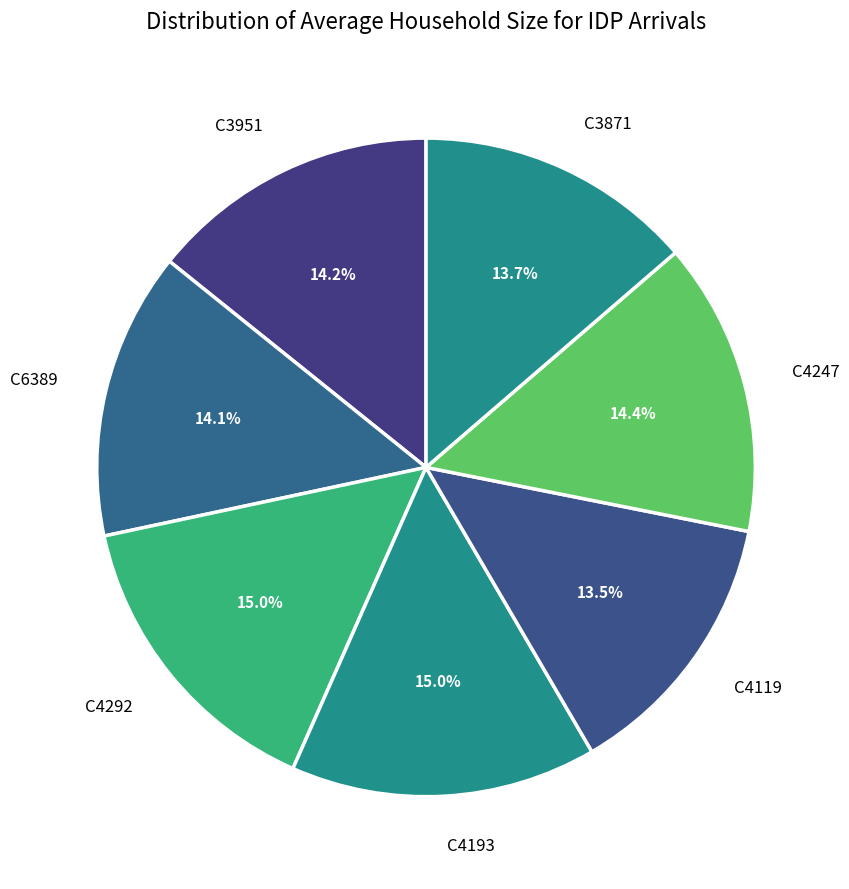

True or false: C3951 accounts for 1% of the total.

False